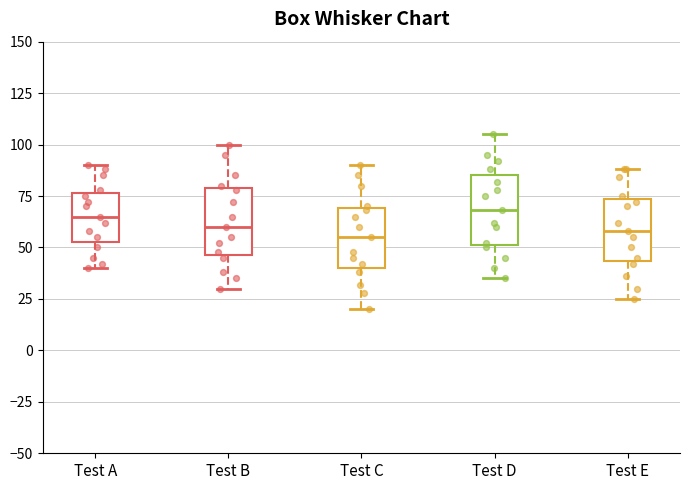

Reading left to right, read every box against the y-axis: the position of its median line, the range the box covers, and the ends of its whiskers. The values are not printed on the chart, so give them approximately, as read against the axis.

Test A: median 65, box 55 to 75, whiskers 40 to 90
Test B: median 60, box 45 to 80, whiskers 30 to 100
Test C: median 55, box 40 to 70, whiskers 20 to 90
Test D: median 70, box 50 to 85, whiskers 35 to 105
Test E: median 60, box 45 to 75, whiskers 25 to 90